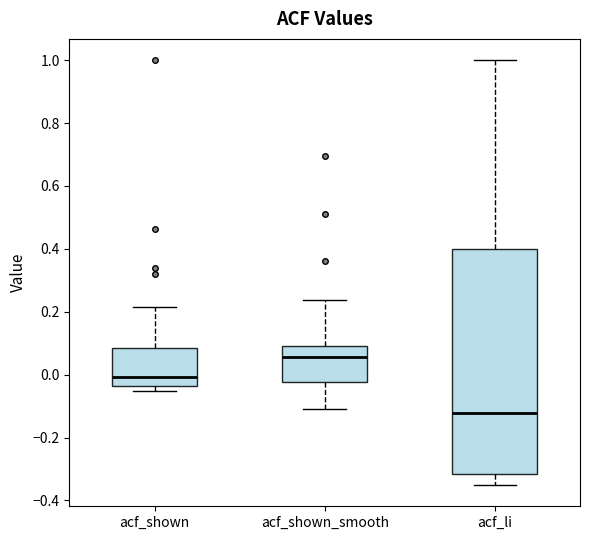

Where is the lower edge of the box for acf_shown_smooth on the y-axis? The values are not printed on the chart, so give them approximately, as read against the axis.

-0.02